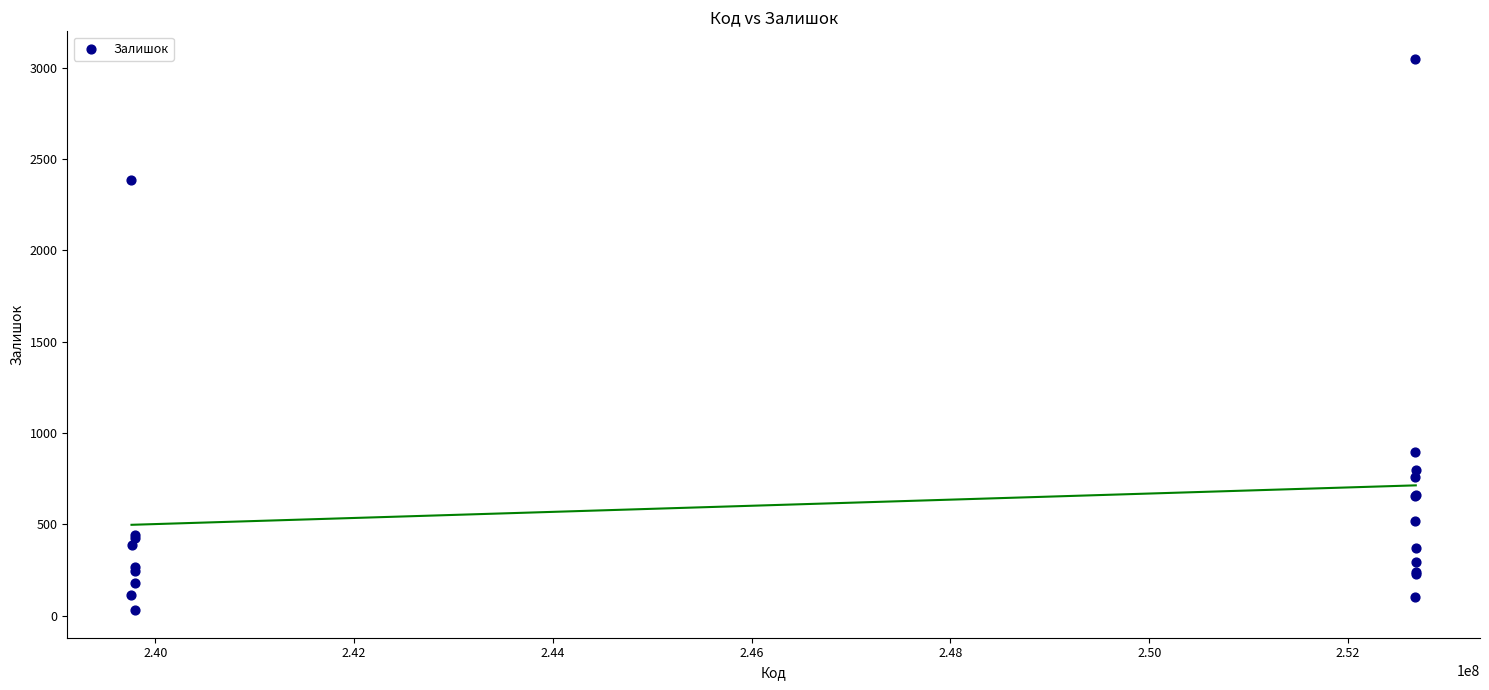

What Y value in the scatter plot is closest to 1539?

894